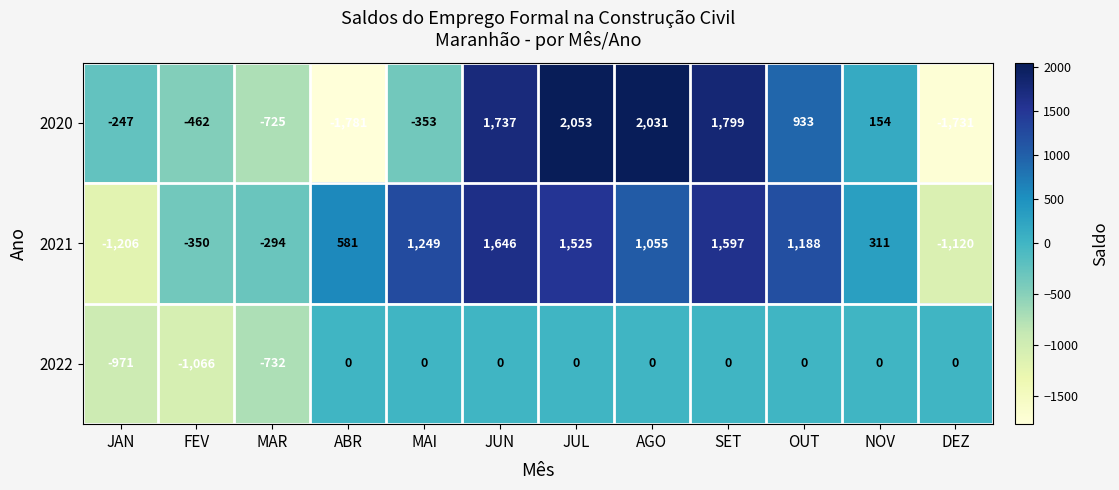

At which category is the sum across all series the highest?

JUL